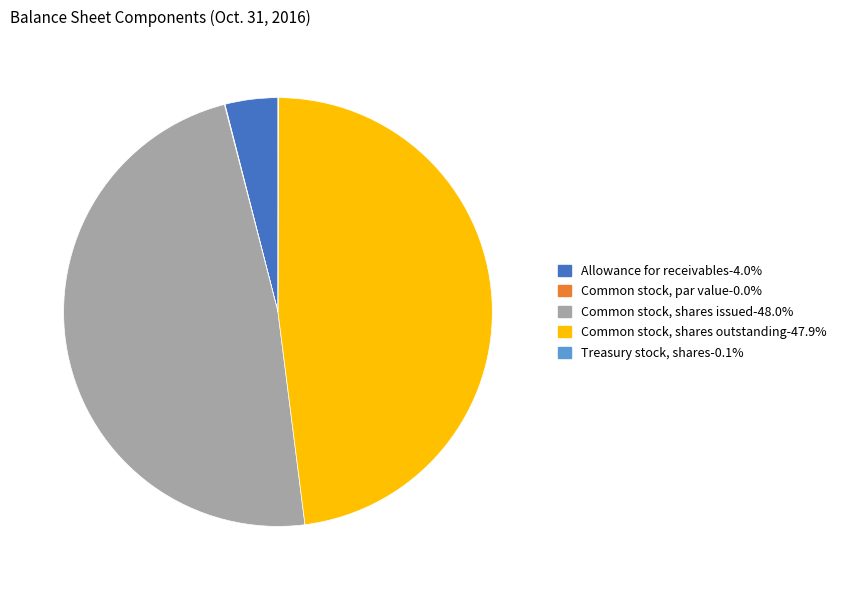

Is there any slice that represents more than half of the pie?

No